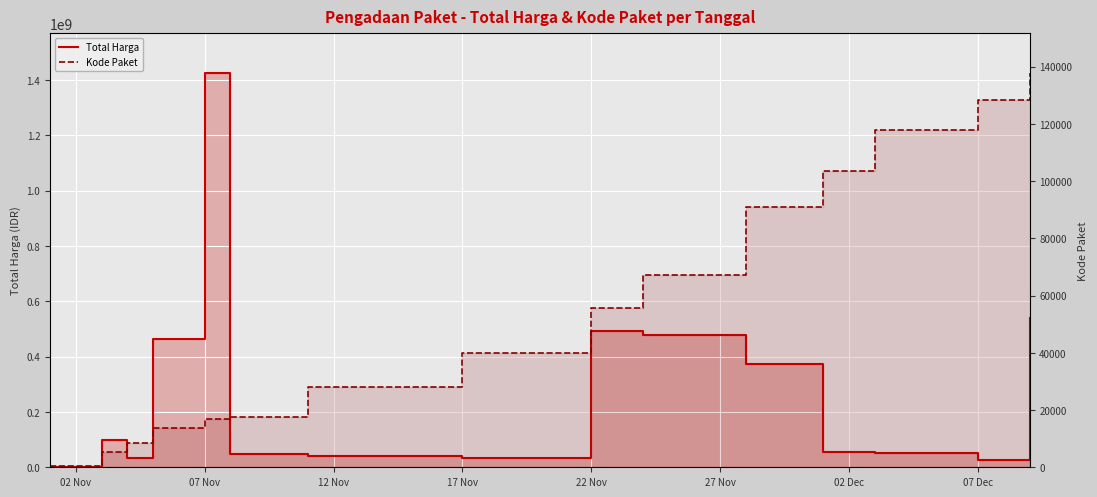

Which series has the largest range (max minus min)?

Total Harga